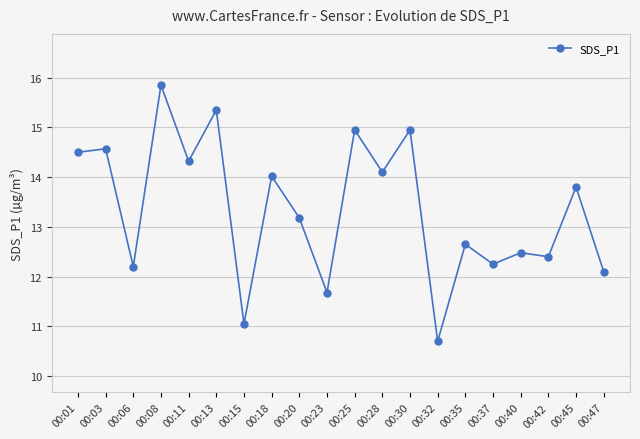

How many points are lower than both their immediate neighbors (excluding endpoints)?

8